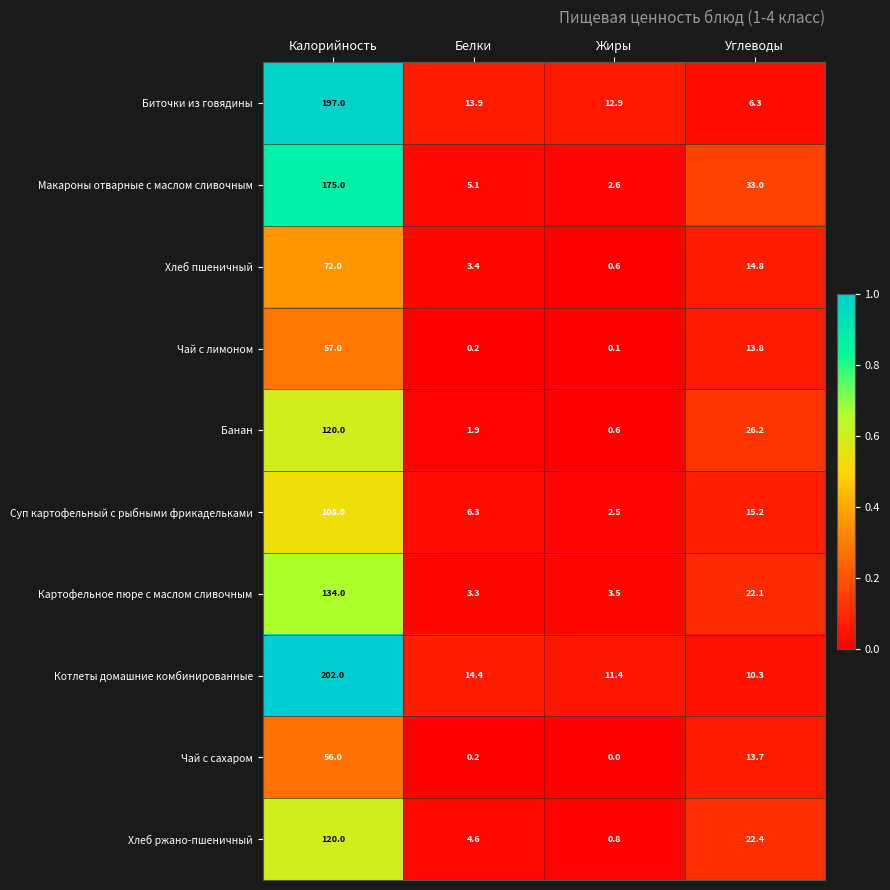

What is the difference between the highest and lowest values at Жиры?

12.9